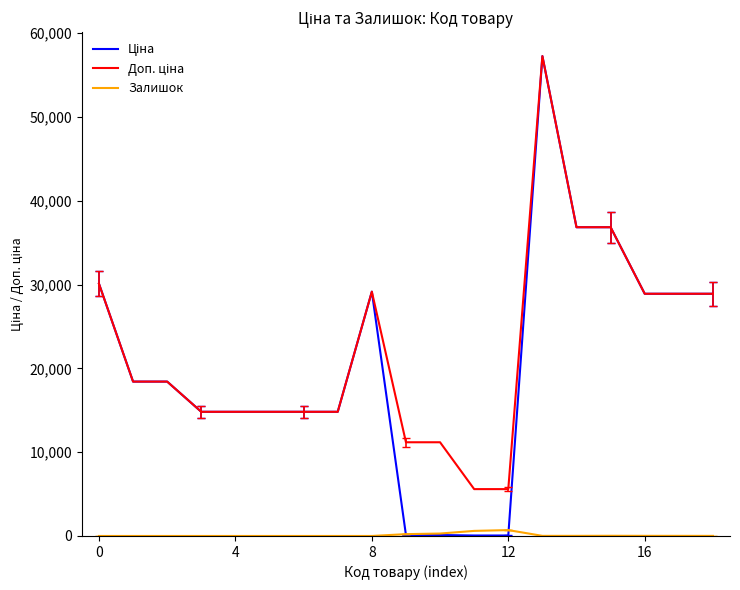

What is the greatest value displayed?

57258.0